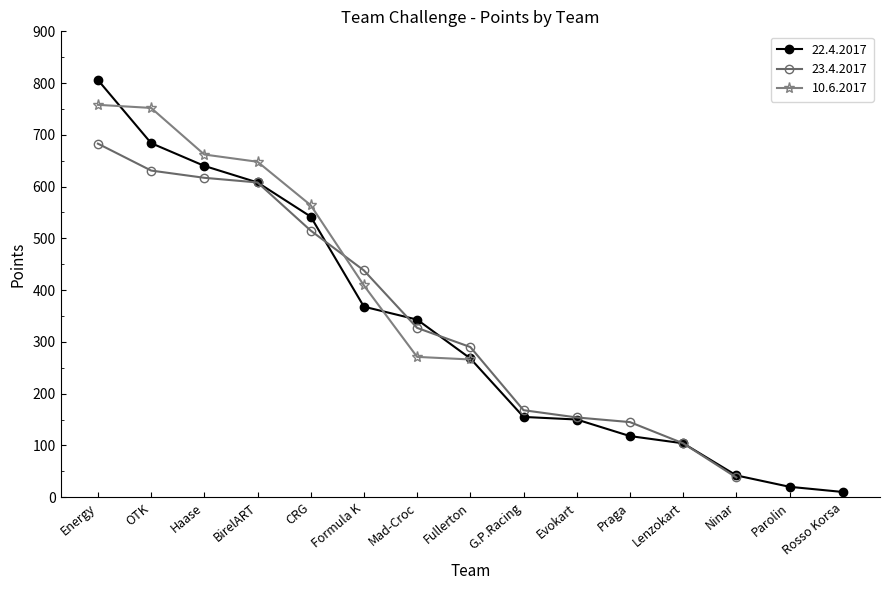

How many values in the 23.4.2017 series exceed 290?

7